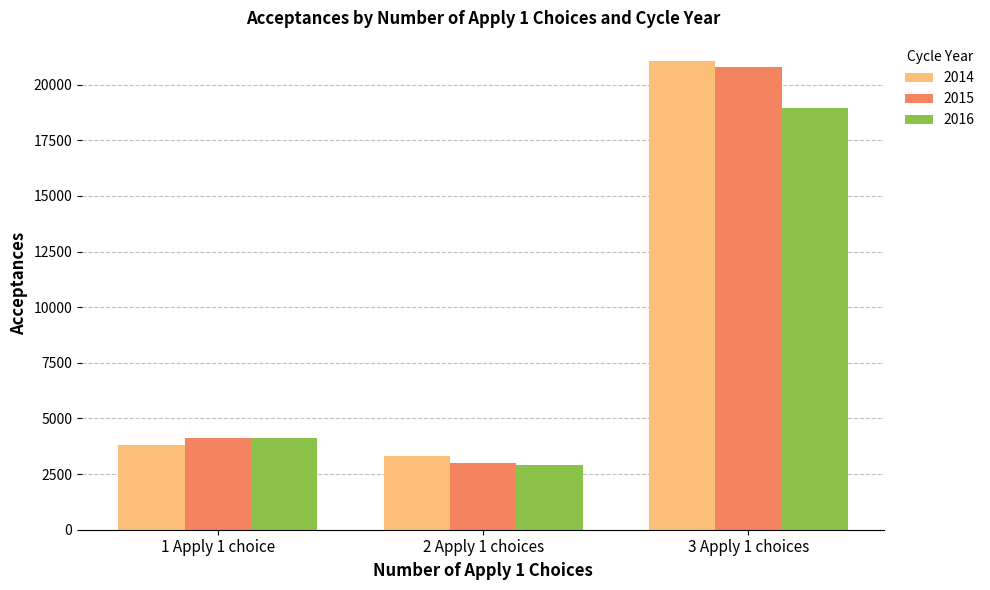

At how many categories does at least one series exceed 9202?

1